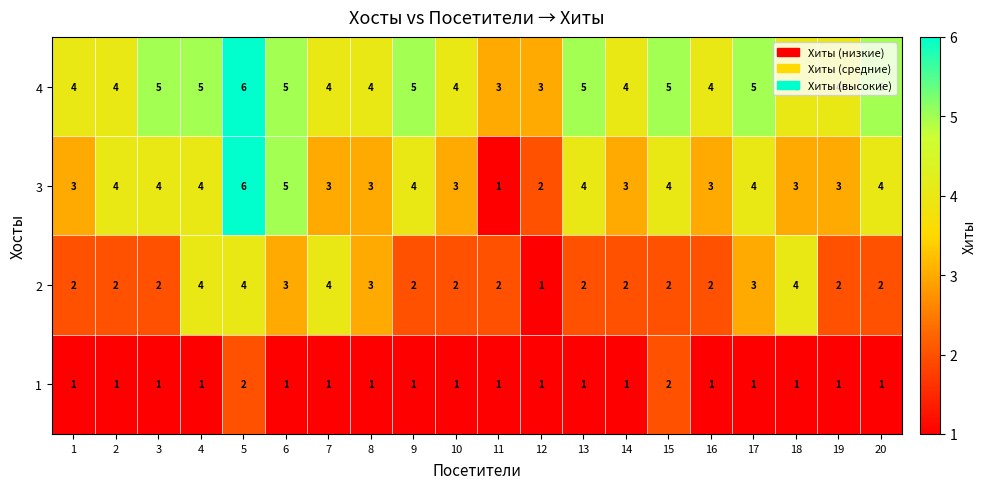

Which category has the highest value across all series?

5